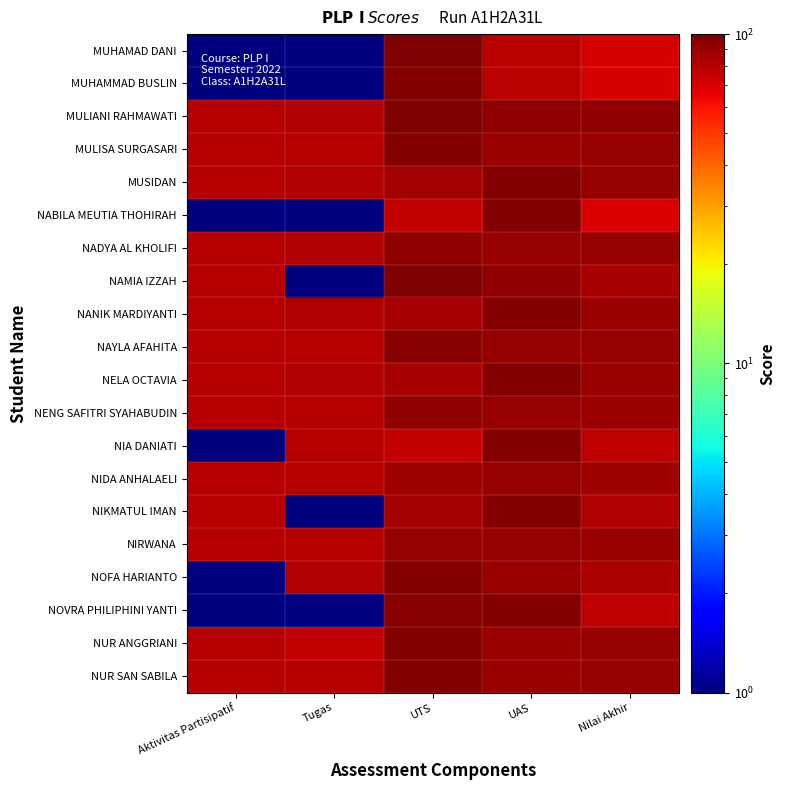

Reading right to left, extract all data points from this chart.

MUHAMAD DANI: Nilai Akhir=70.5	UAS=78.0	UTS=98.3	Tugas=0.5	Aktivitas Partisipatif=0.5
MUHAMMAD BUSLIN: Nilai Akhir=69.9	UAS=78.0	UTS=96.7	Tugas=0.5	Aktivitas Partisipatif=0.5
MULIANI RAHMAWATI: Nilai Akhir=93.0	UAS=92.0	UTS=100.0	Tugas=82.0	Aktivitas Partisipatif=80.0
MULISA SURGASARI: Nilai Akhir=90.8	UAS=89.0	UTS=98.0	Tugas=80.0	Aktivitas Partisipatif=80.0
MUSIDAN: Nilai Akhir=89.8	UAS=98.0	UTS=86.0	Tugas=82.0	Aktivitas Partisipatif=80.0
NABILA MEUTIA THOHIRAH: Nilai Akhir=69.2	UAS=98.0	UTS=75.0	Tugas=0.5	Aktivitas Partisipatif=0.5
NADYA AL KHOLIFI: Nilai Akhir=89.8	UAS=91.0	UTS=93.0	Tugas=82.0	Aktivitas Partisipatif=80.0
NAMIA IZZAH: Nilai Akhir=84.8	UAS=92.0	UTS=100.0	Tugas=0.5	Aktivitas Partisipatif=80.0
NANIK MARDIYANTI: Nilai Akhir=89.4	UAS=98.0	UTS=85.0	Tugas=82.0	Aktivitas Partisipatif=80.0
NAYLA AFAHITA: Nilai Akhir=90.4	UAS=91.0	UTS=95.0	Tugas=80.0	Aktivitas Partisipatif=80.0
NELA OCTAVIA: Nilai Akhir=89.4	UAS=98.0	UTS=85.0	Tugas=82.0	Aktivitas Partisipatif=80.0
NENG SAFITRI SYAHABUDIN: Nilai Akhir=89.6	UAS=91.0	UTS=93.0	Tugas=80.0	Aktivitas Partisipatif=80.0
NIA DANIATI: Nilai Akhir=77.2	UAS=98.0	UTS=75.0	Tugas=80.0	Aktivitas Partisipatif=0.5
NIDA ANHALAELI: Nilai Akhir=87.6	UAS=91.0	UTS=88.0	Tugas=80.0	Aktivitas Partisipatif=80.0
NIKMATUL IMAN: Nilai Akhir=81.6	UAS=98.0	UTS=86.0	Tugas=0.5	Aktivitas Partisipatif=80.0
NIRWANA: Nilai Akhir=88.4	UAS=91.0	UTS=90.0	Tugas=80.0	Aktivitas Partisipatif=80.0
NOFA HARIANTO: Nilai Akhir=83.0	UAS=89.0	UTS=98.0	Tugas=82.0	Aktivitas Partisipatif=0.5
NOVRA PHILIPHINI YANTI: Nilai Akhir=77.6	UAS=98.0	UTS=96.0	Tugas=0.5	Aktivitas Partisipatif=0.5
NUR ANGGRIANI: Nilai Akhir=90.3	UAS=89.0	UTS=98.0	Tugas=75.0	Aktivitas Partisipatif=80.0
NUR SAN SABILA: Nilai Akhir=90.8	UAS=89.0	UTS=98.0	Tugas=80.0	Aktivitas Partisipatif=80.0